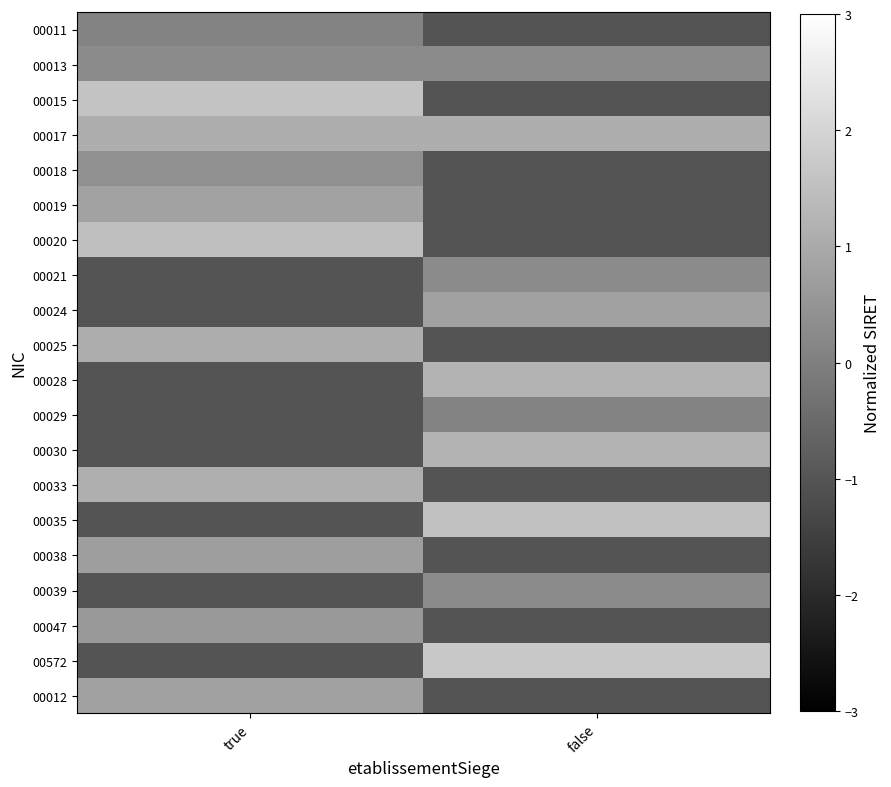

At false, list the series in order from largest to smallest.

00572, 00035, 00030, 00028, 00017, 00024, 00039, 00021, 00013, 00029, 00011, 00015, 00018, 00019, 00020, 00025, 00033, 00038, 00047, 00012